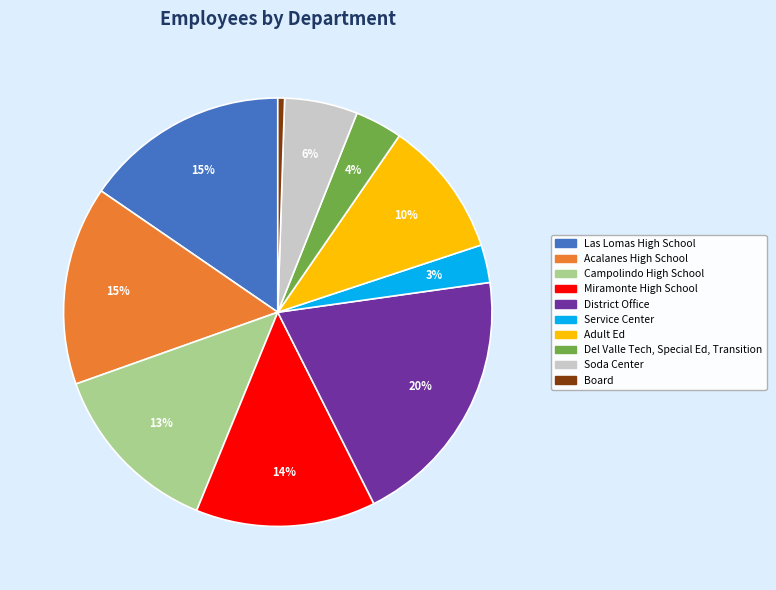

Count the number of slices in the pie.

10